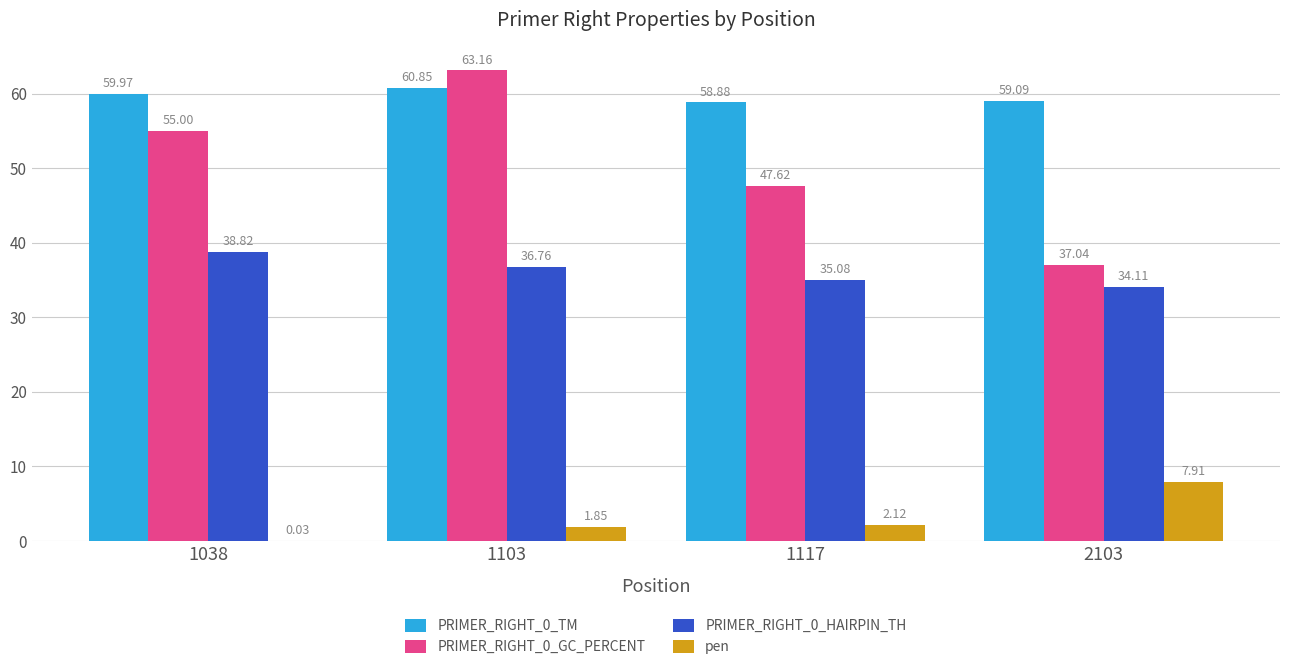

Rank the categories by PRIMER_RIGHT_0_GC_PERCENT value from lowest to highest.

2103, 1117, 1038, 1103